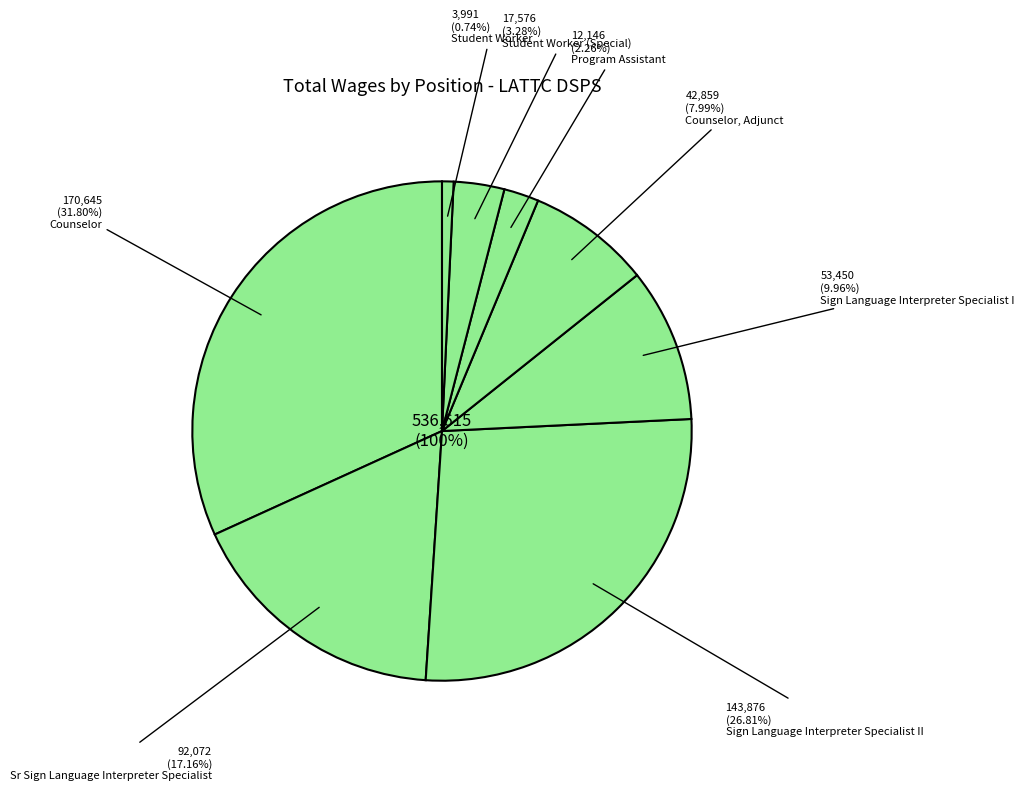

Which category has the biggest portion of the pie?

Counselor